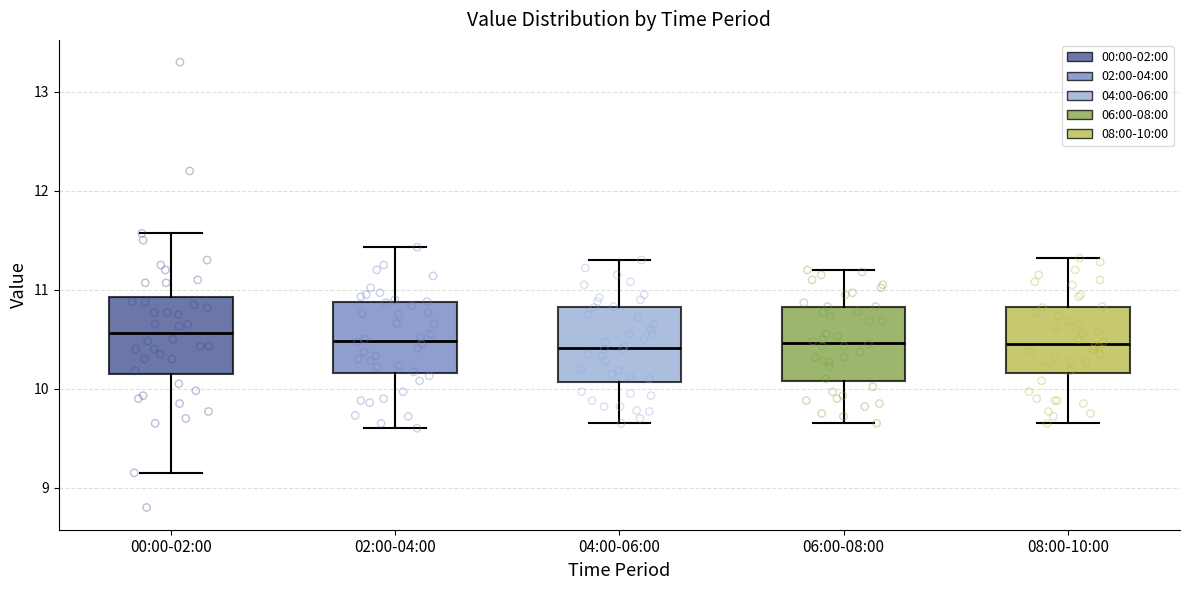

Reading left to right, transcribe this box plot: for each box, give where its median line is, the range the box spans, and where its two whiskers end, as read against the y-axis. The values are not printed on the chart, so give them approximately, as read against the axis.

00:00-02:00: median 10.6, box 10.1 to 10.9, whiskers 9.2 to 11.6
02:00-04:00: median 10.5, box 10.2 to 10.9, whiskers 9.6 to 11.4
04:00-06:00: median 10.4, box 10.1 to 10.8, whiskers 9.7 to 11.3
06:00-08:00: median 10.5, box 10.1 to 10.8, whiskers 9.7 to 11.2
08:00-10:00: median 10.5, box 10.2 to 10.8, whiskers 9.7 to 11.3